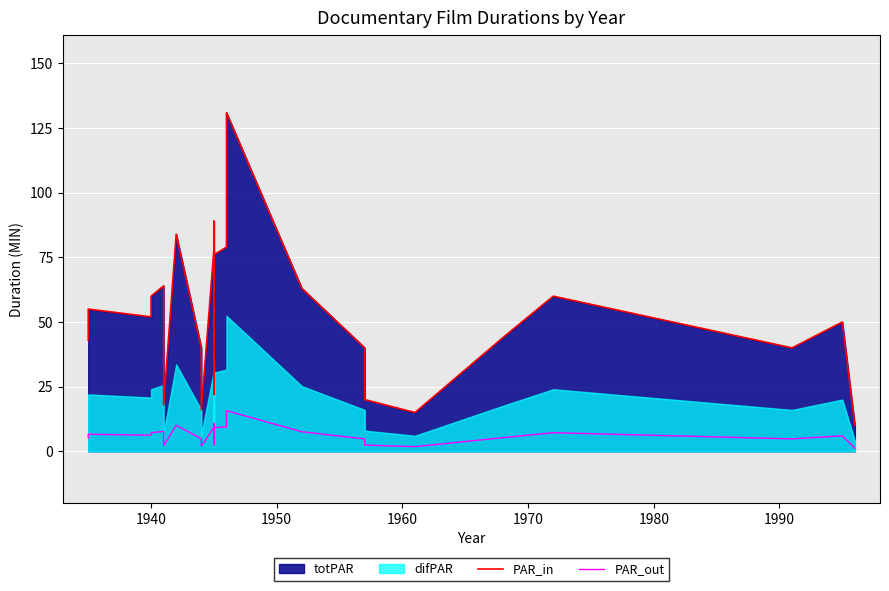

Which series has the largest total across all categories?

PAR_in